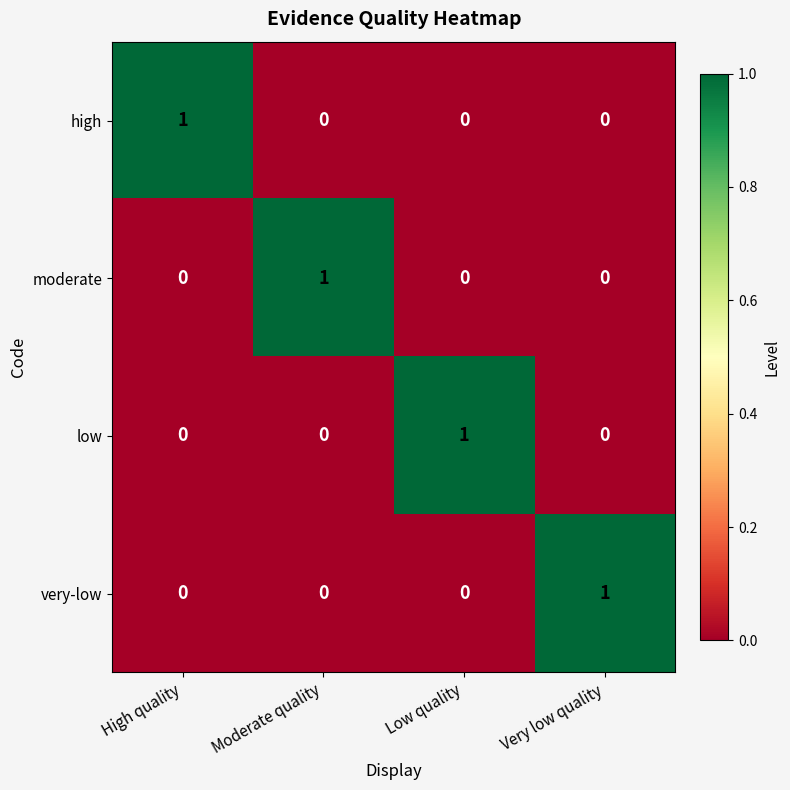

The value of moderate at Very low quality is -1. True or false?

False